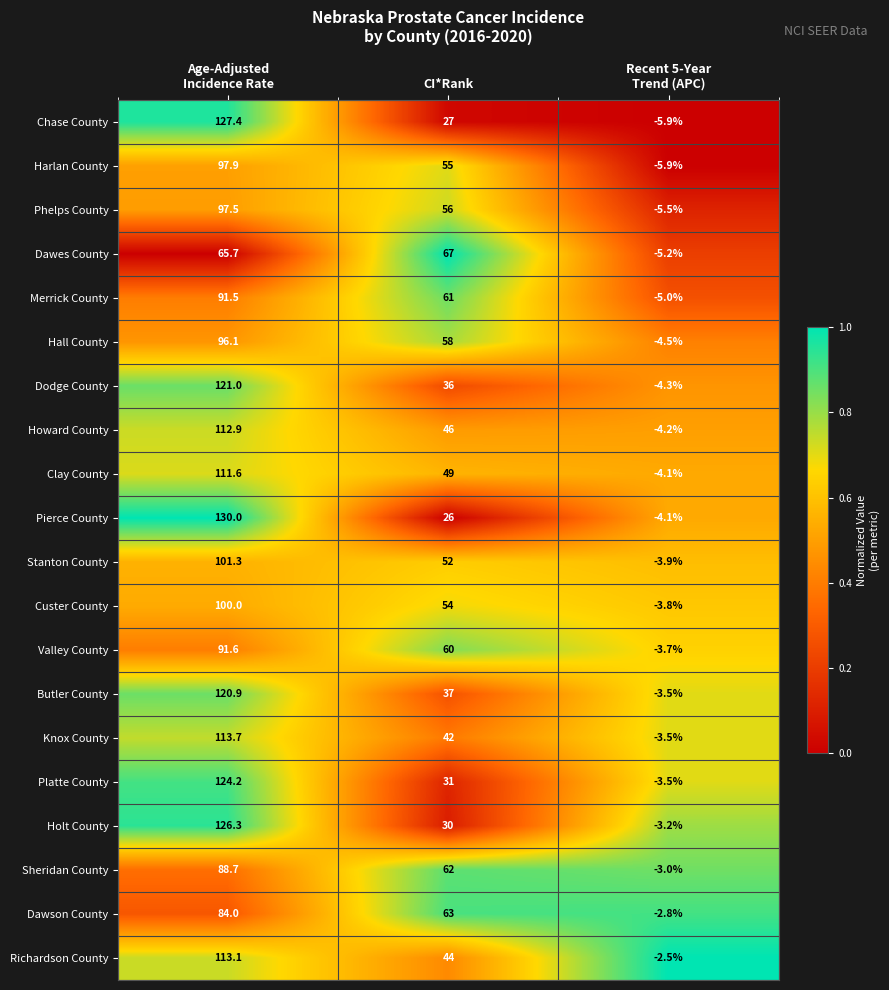

At CI*Rank, list the series in order from smallest to largest.

Pierce County, Chase County, Holt County, Platte County, Dodge County, Butler County, Knox County, Richardson County, Howard County, Clay County, Stanton County, Custer County, Harlan County, Phelps County, Hall County, Valley County, Merrick County, Sheridan County, Dawson County, Dawes County